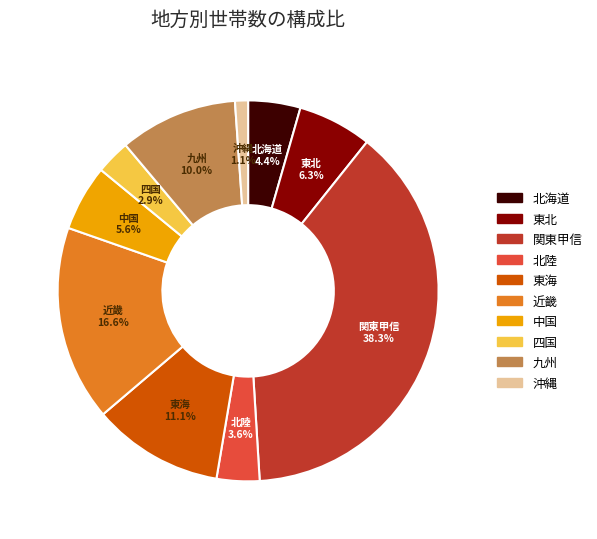

Rank the categories by value from highest to lowest.

関東甲信, 近畿, 東海, 九州, 東北, 中国, 北海道, 北陸, 四国, 沖縄